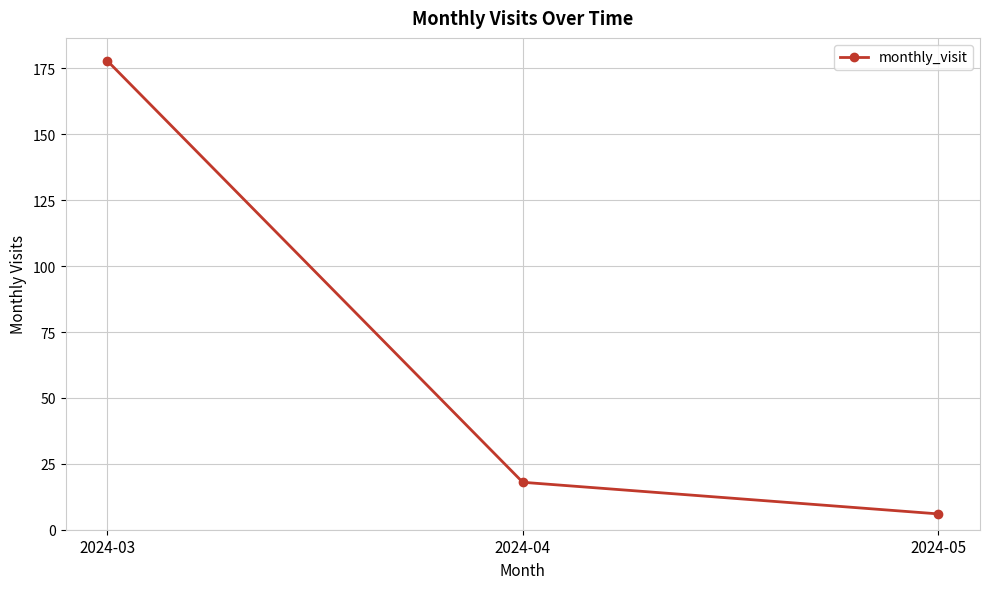

Which label corresponds to the largest value in the chart?

2024-03